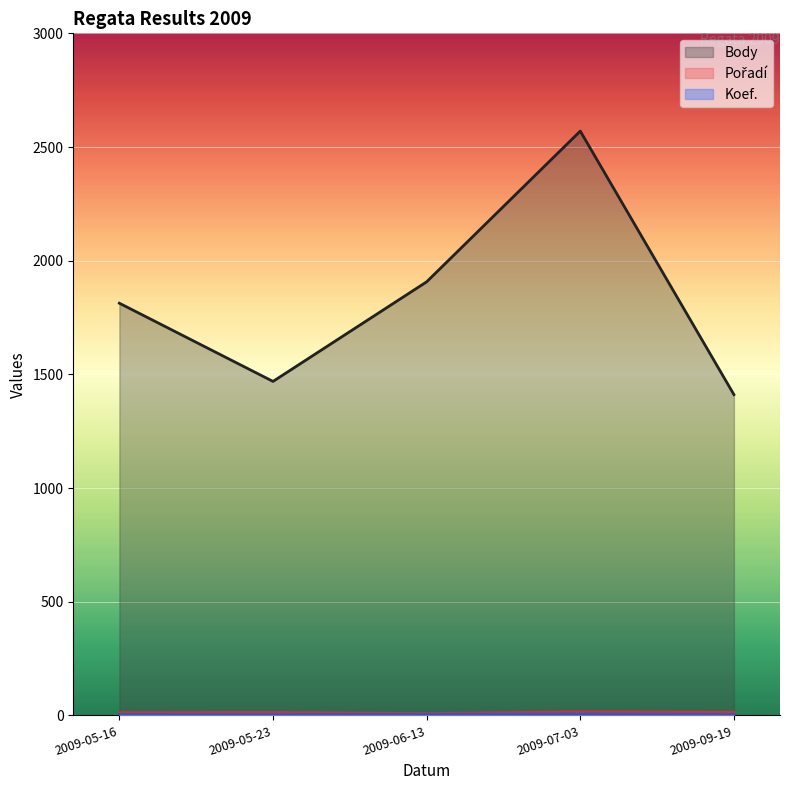

At 2009-06-13, list the series in order from largest to smallest.

Body, Pořadí, Koef.